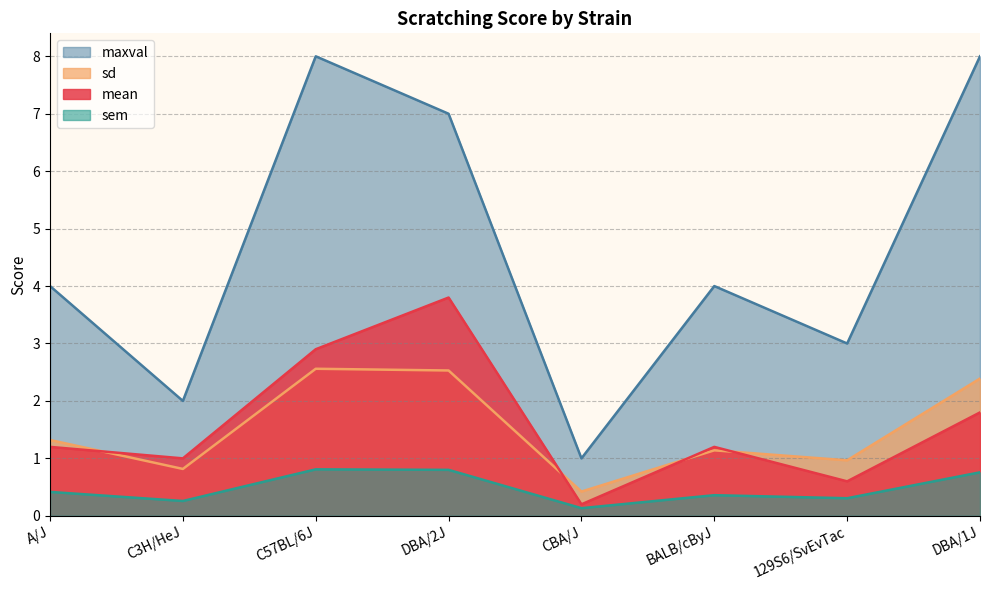

The mean series shows 0.4 at C3H/HeJ. True or false?

False